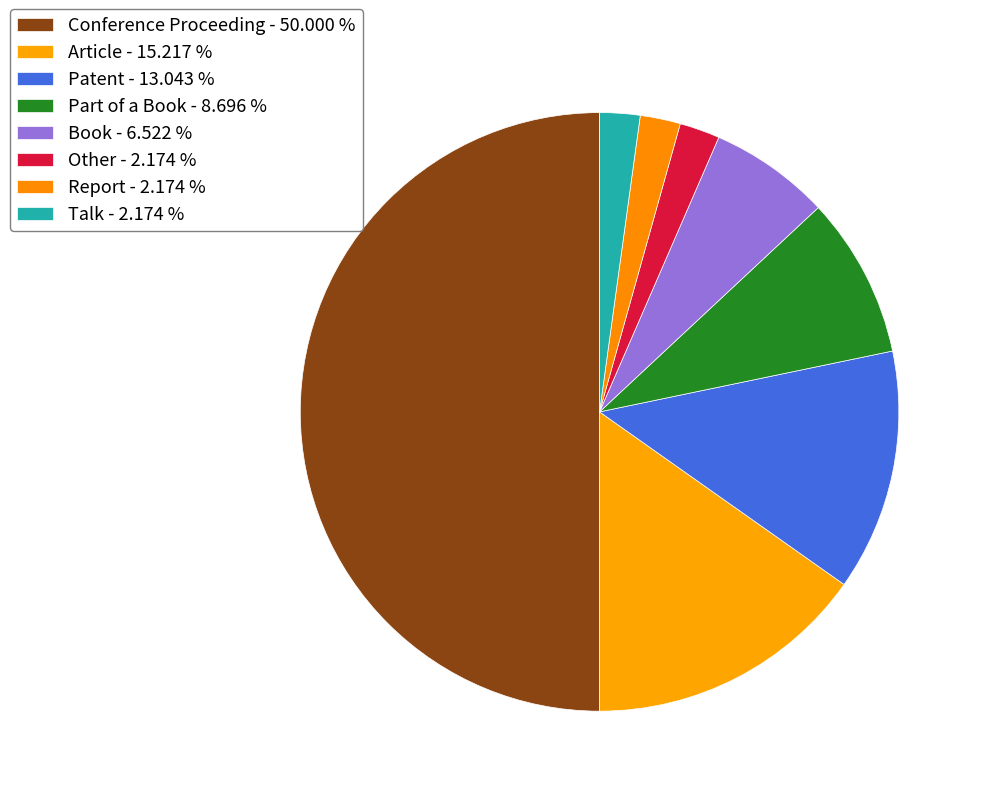

To the nearest percent, what portion does Patent represent?

13%